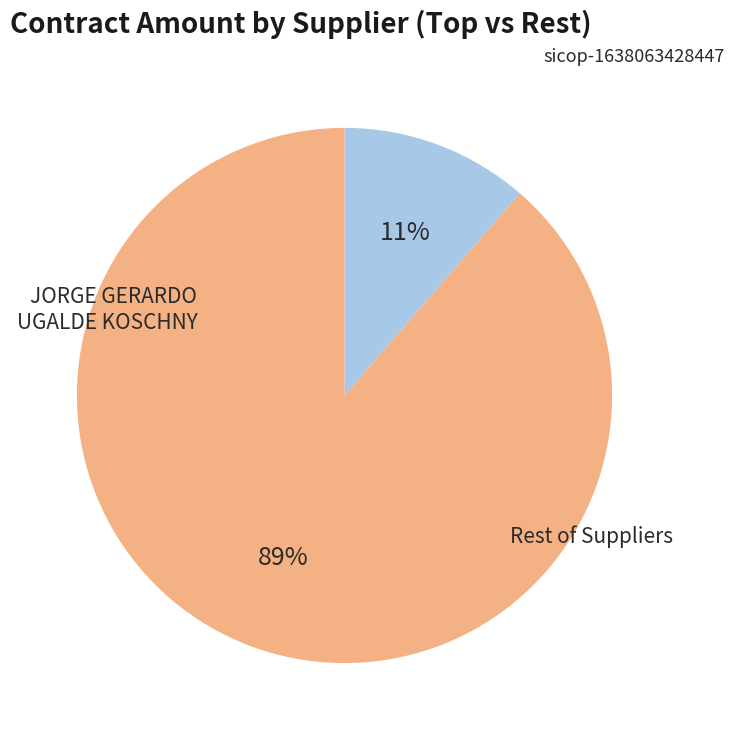

To the nearest percent, what percentage of the pie is JORGE GERARDO UGALDE KOSCHNY?

11%